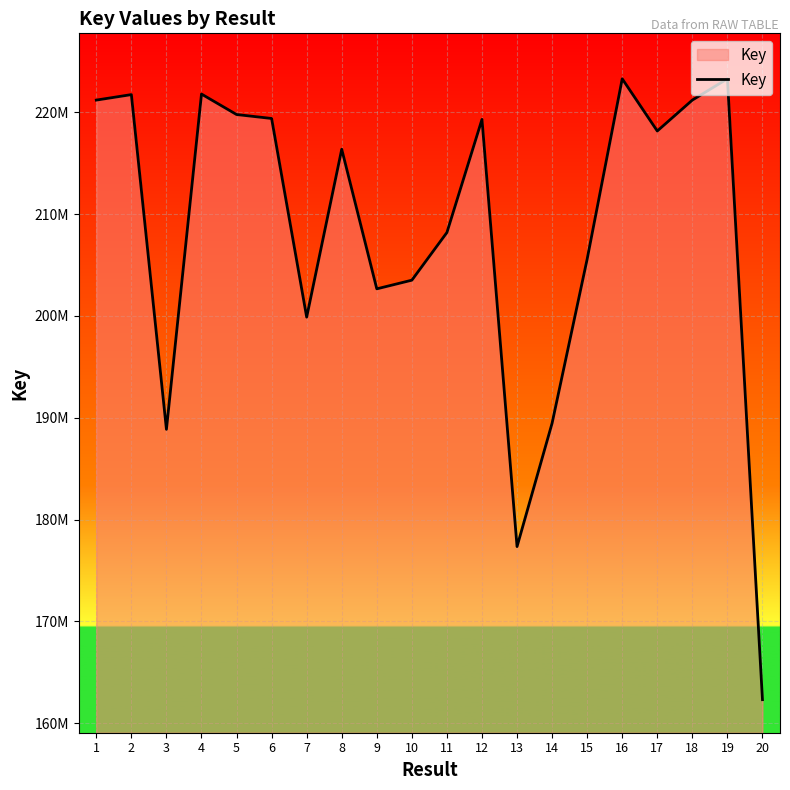

Read the value at 15, to the nearest 100.

205585200